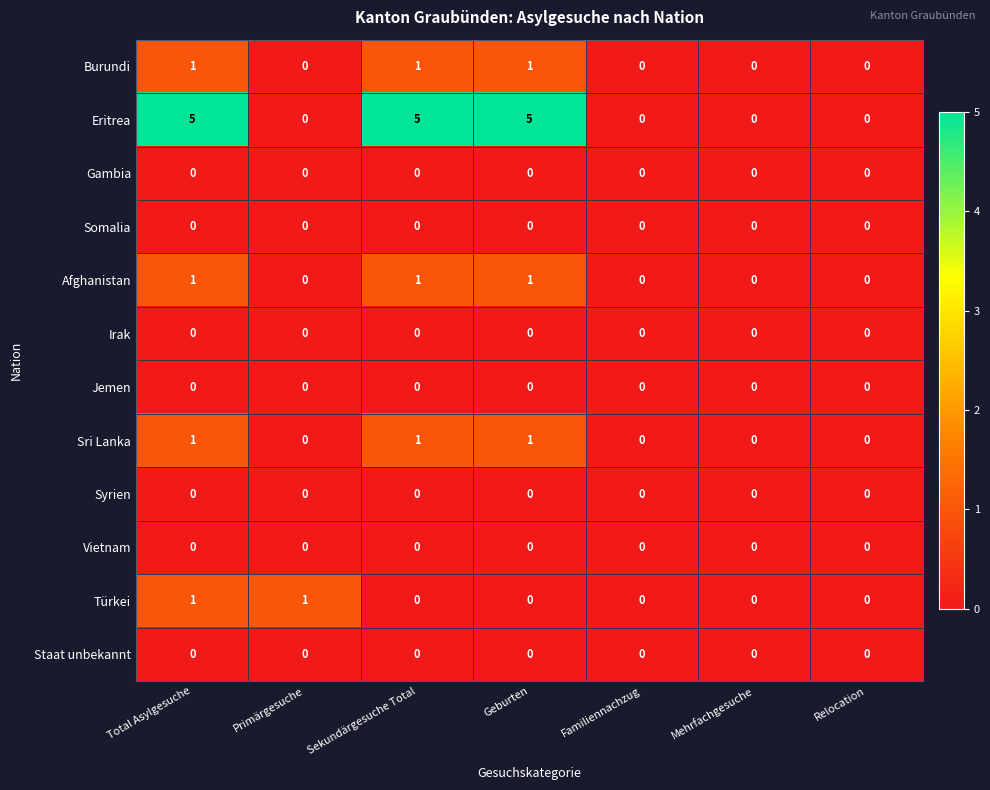

How many Eritrea values are between 0 and 5?

7